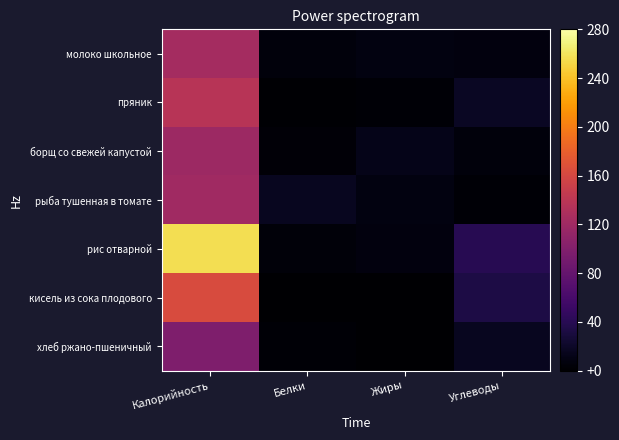

Reading right to left, extract all data points from this chart.

молоко школьное: Углеводы=7.0	Жиры=8.0	Белки=6.0	Калорийность=124.0
пряник: Углеводы=18.4	Жиры=2.2	Белки=1.1	Калорийность=137.6
борщ со свежей капустой: Углеводы=5.7	Жиры=12.5	Белки=4.3	Калорийность=118.7
рыба тушенная в томате: Углеводы=2.8	Жиры=8.3	Белки=16.4	Калорийность=120.5
рис отварной: Углеводы=40.2	Жиры=7.6	Белки=4.6	Калорийность=256.3
кисель из сока плодового: Углеводы=32.9	Жиры=0.5	Белки=0.6	Калорийность=163.0
хлеб ржано-пшеничный: Углеводы=15.8	Жиры=0.5	Белки=2.6	Калорийность=97.8